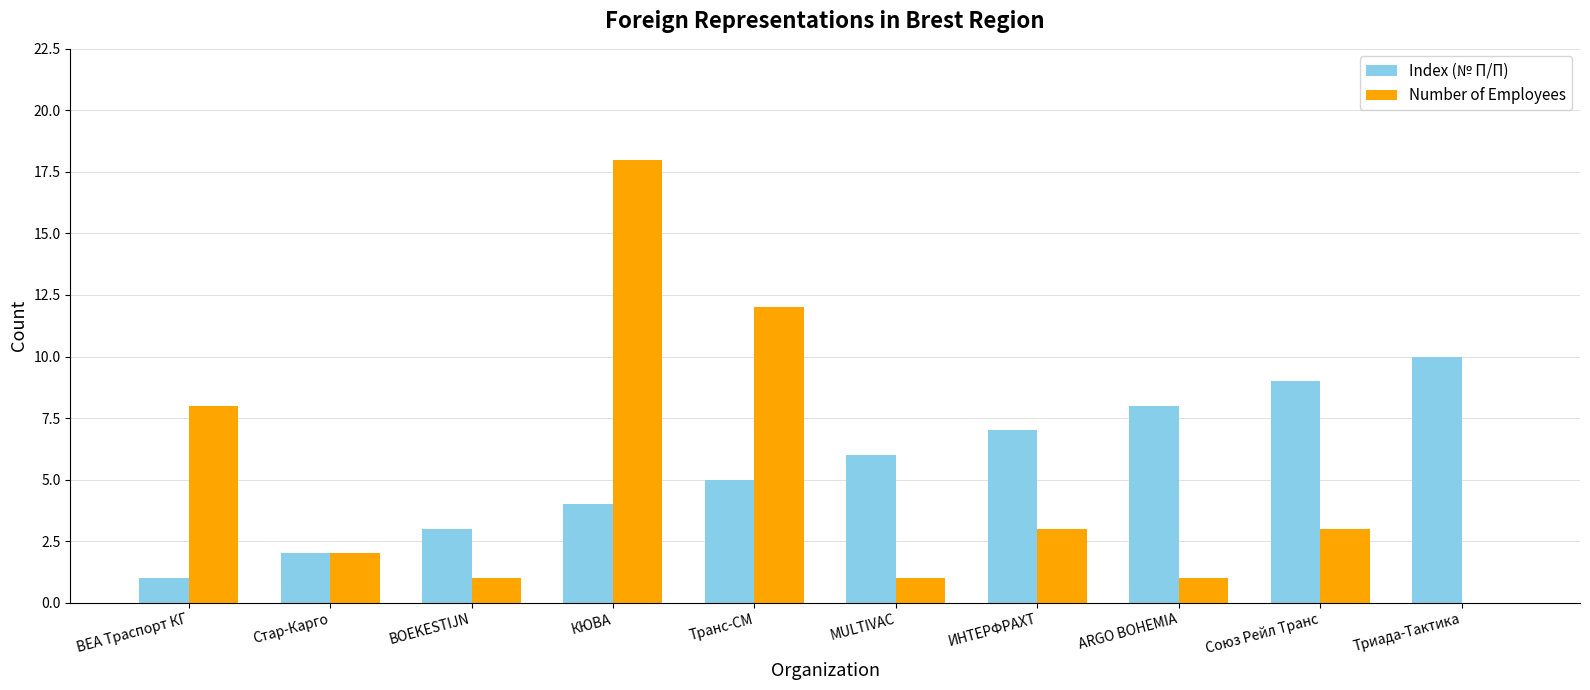

What is the average value of the Number of Employees series?

5